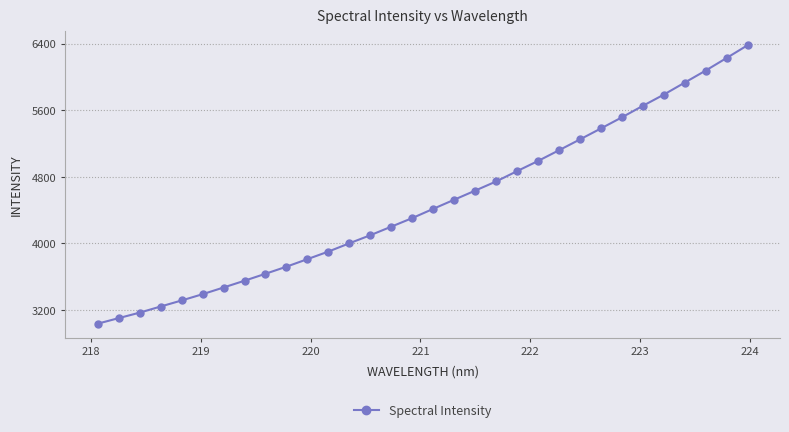

What is the difference between the second highest and minimum values?

3190.5